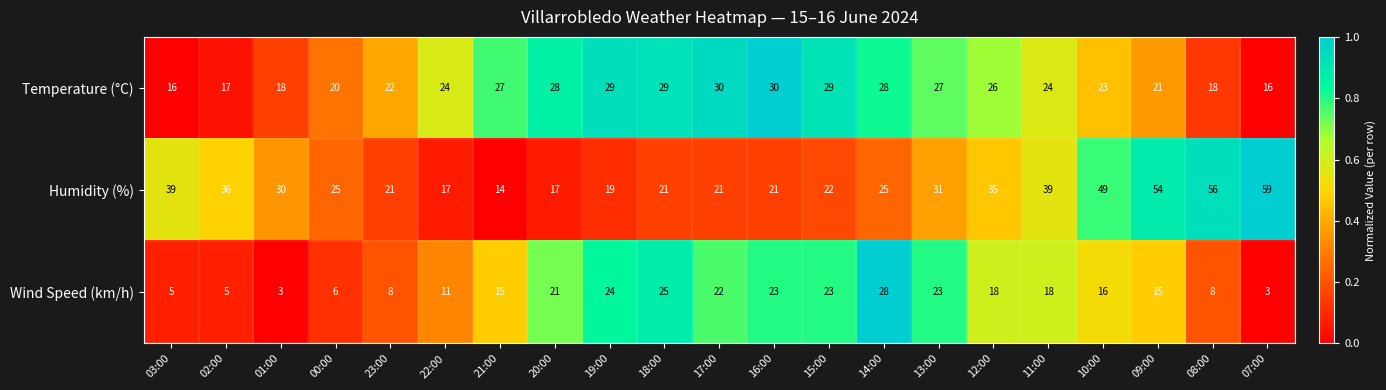

At which label is Humidity (%) closest to 36?

02:00